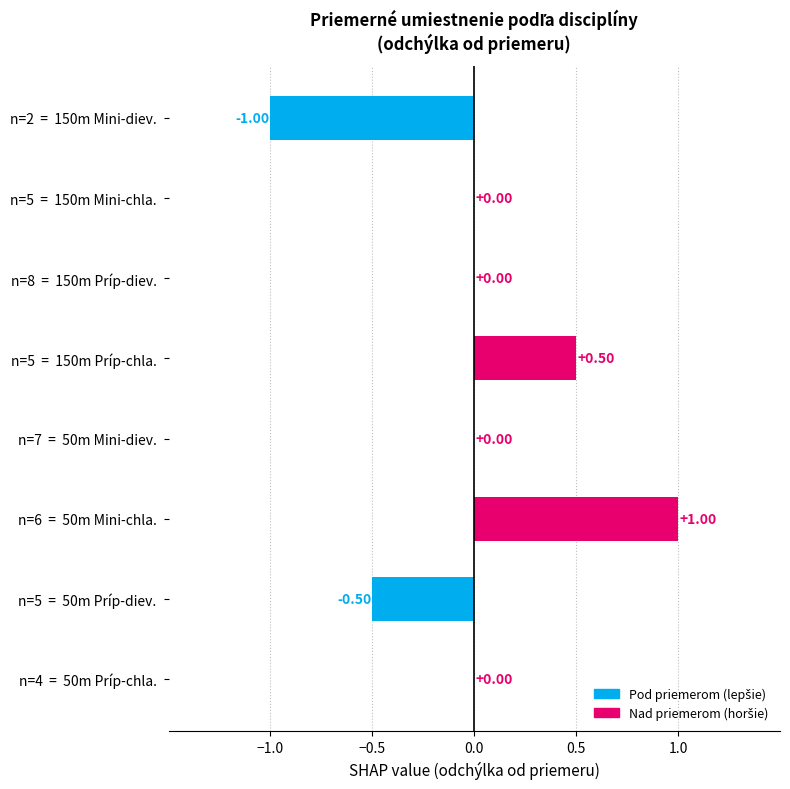

Which has a higher value, n=4  =  50m Príp-chla. or n=6  =  50m Mini-chla.?

n=6  =  50m Mini-chla.